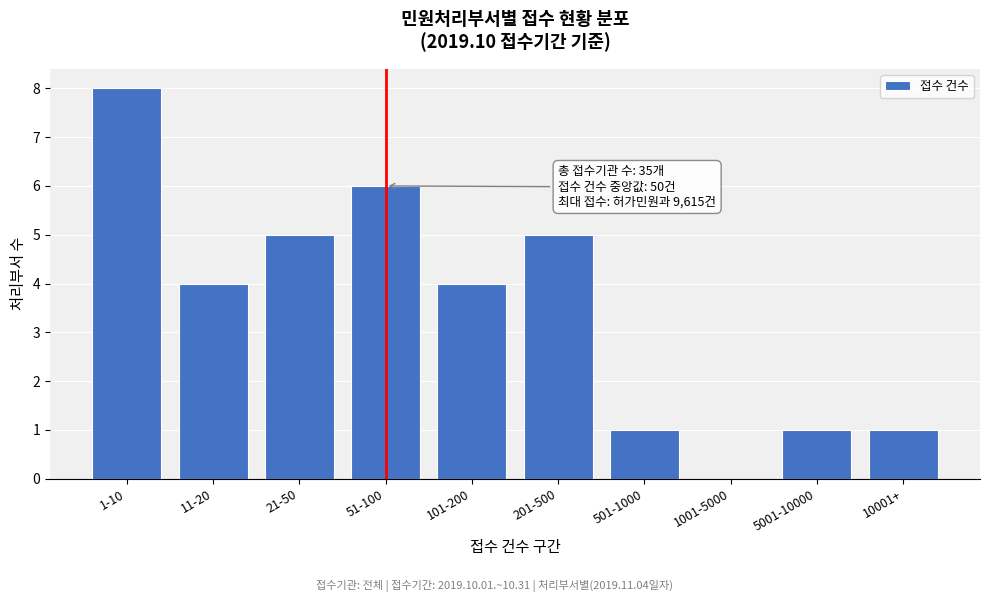

Reading left to right, transcribe all the data shown in this chart.

1-10=8	11-20=4	21-50=5	51-100=6	101-200=4	201-500=5	501-1000=1	1001-5000=0	5001-10000=1	10001+=1